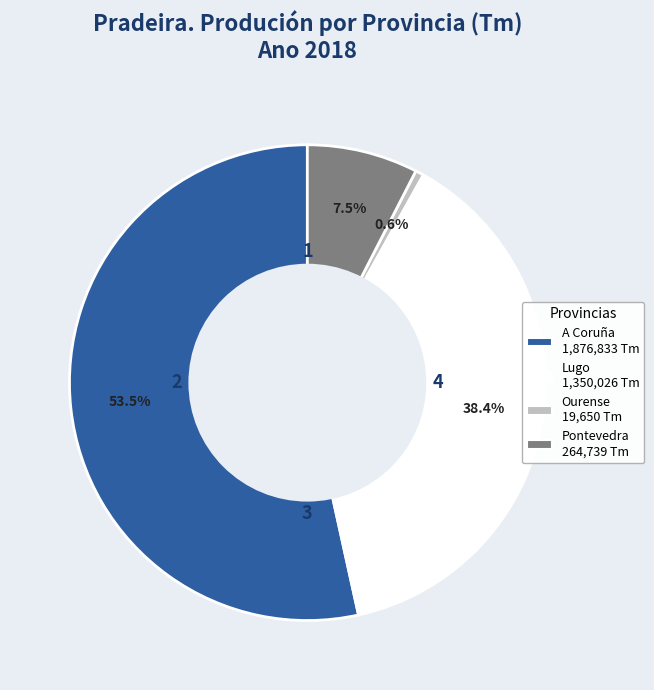

Count the number of slices in the pie.

4